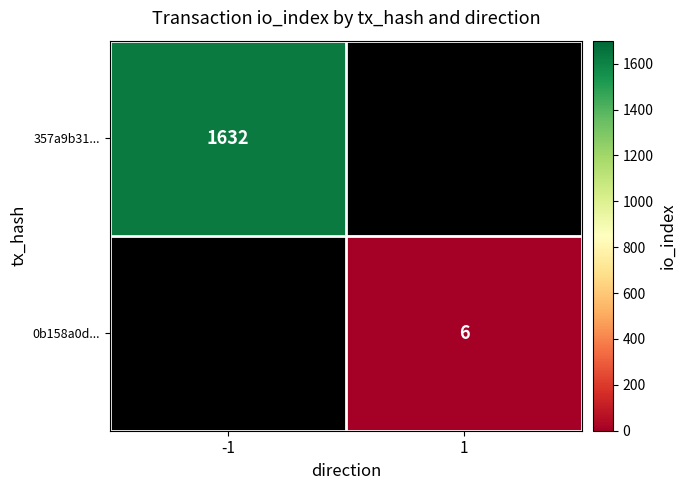

The 357a9b31... series shows 2362 at -1. True or false?

False